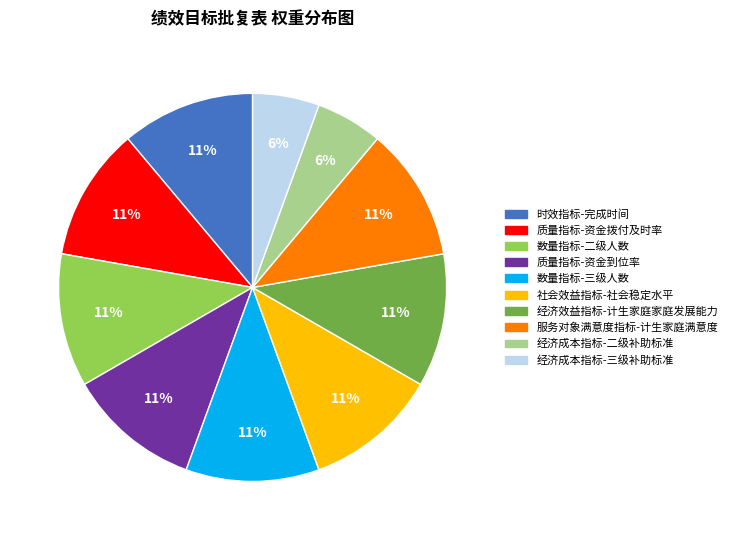

Do 服务对象满意度指标-计生家庭满意度 and 质量指标-资金到位率 together represent more than half of the pie?

No